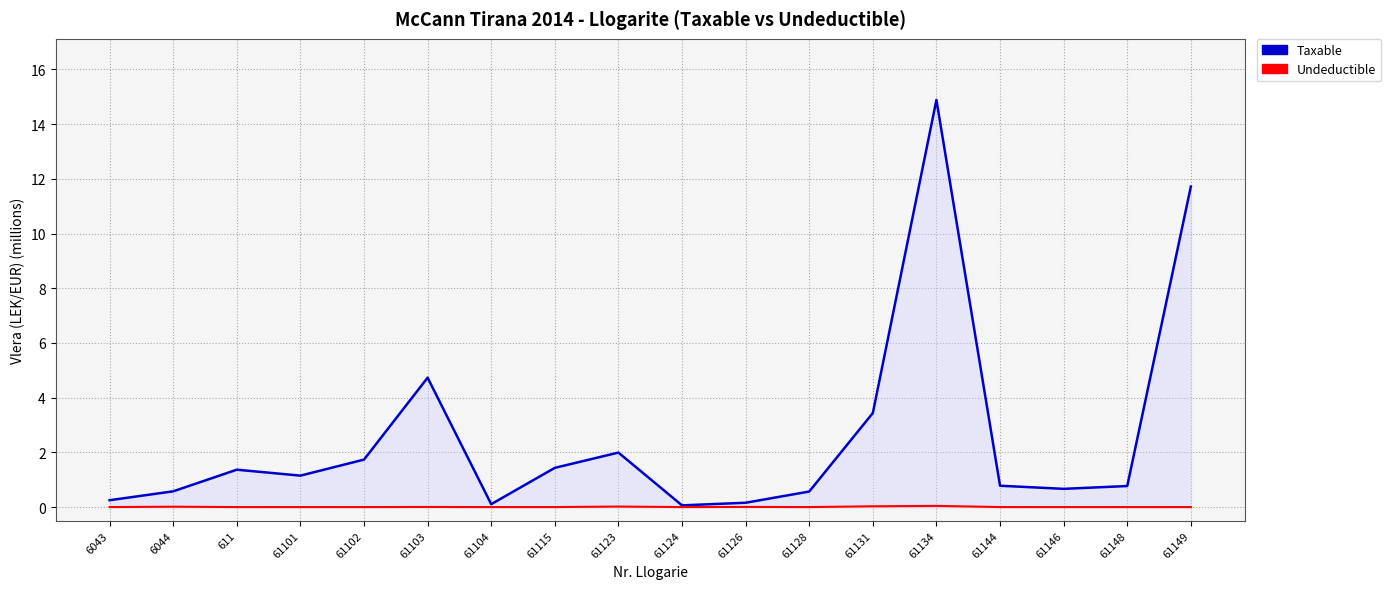

How many values in the Undeductible series exceed 0?

7